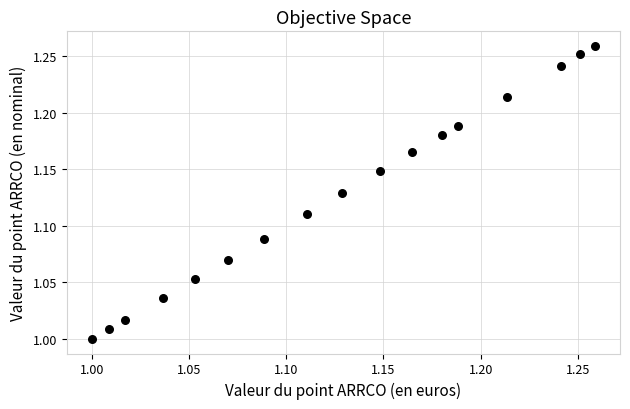

What is the range of Y values (max minus min)?

0.3